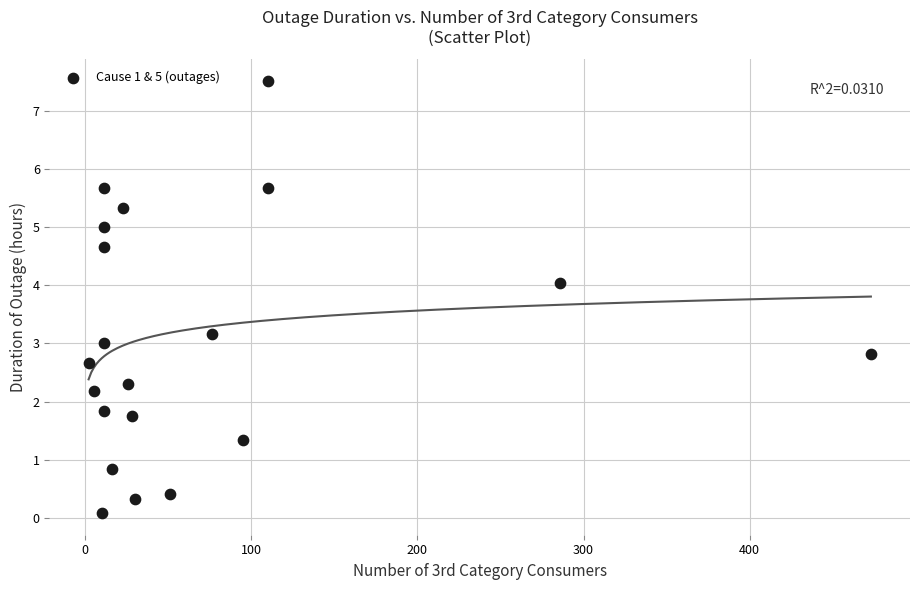

What is the range of Y values (max minus min)?

7.4